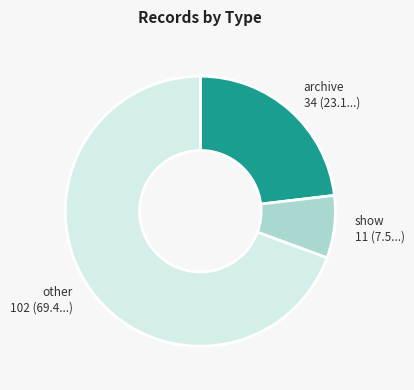

Do show and archive together represent more than half of the pie?

No